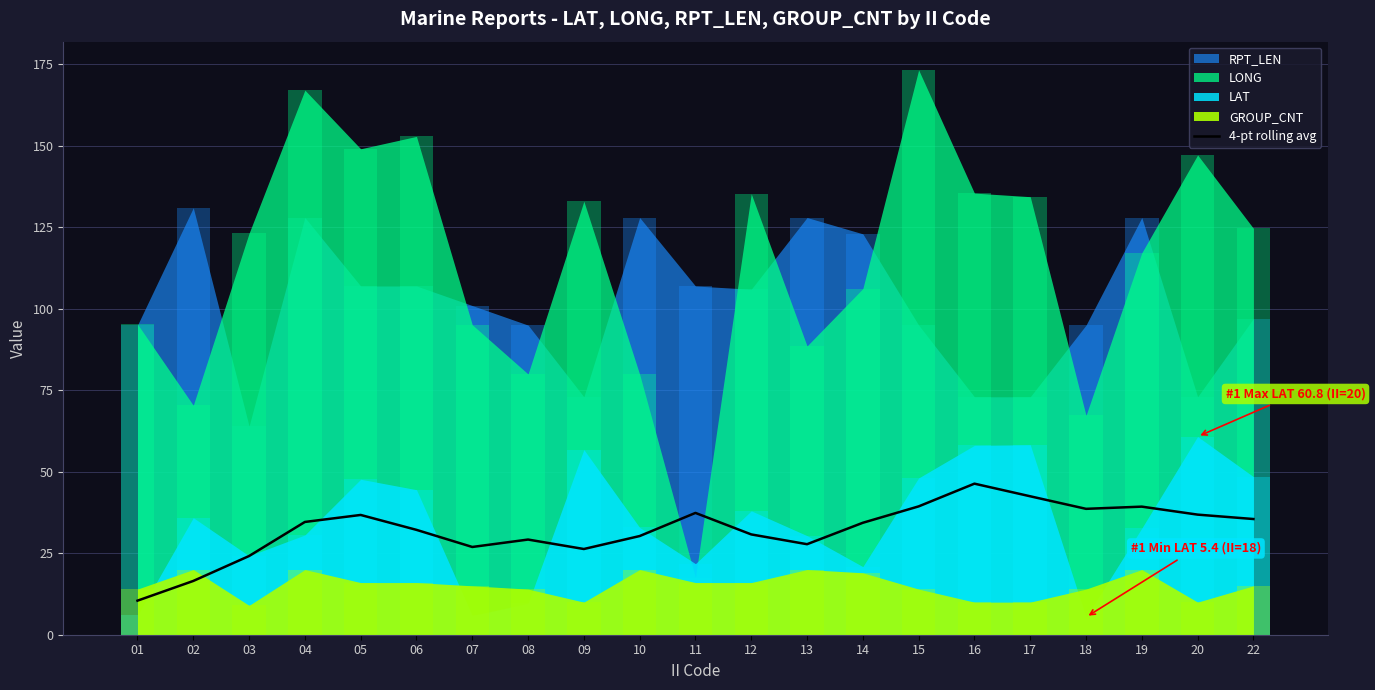

Where is the data nearest to the value 28?

13